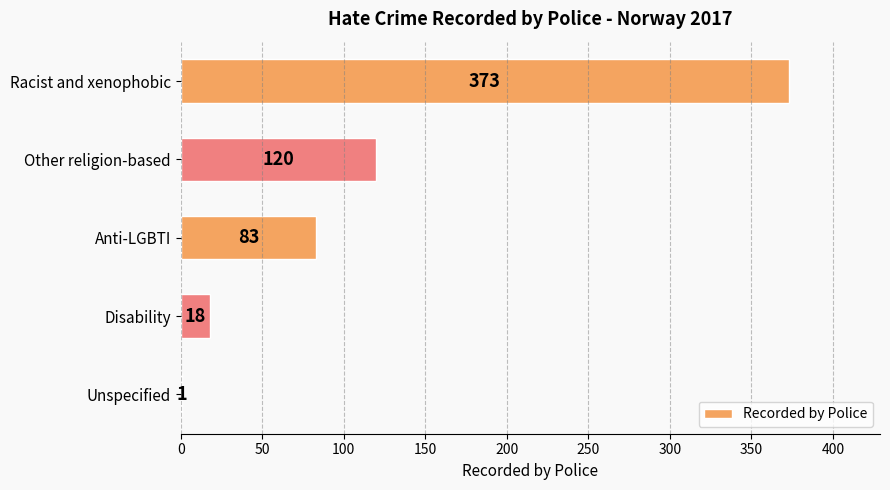

The chart shows a value of 120 at Other religion-based. True or false?

True